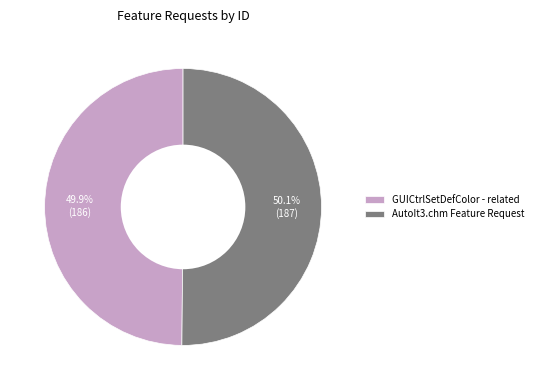

To the nearest percent, what portion does GUICtrlSetDefColor - related represent?

50%